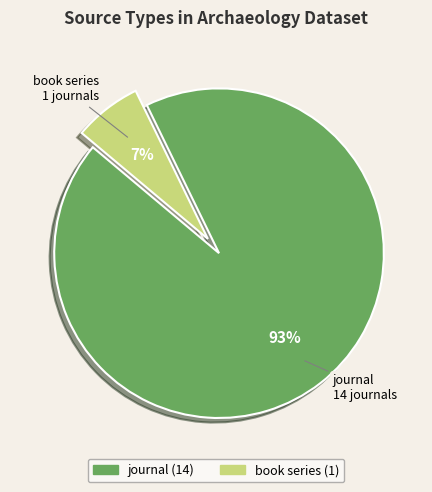

Is it true that book series is 7% of the pie?

True